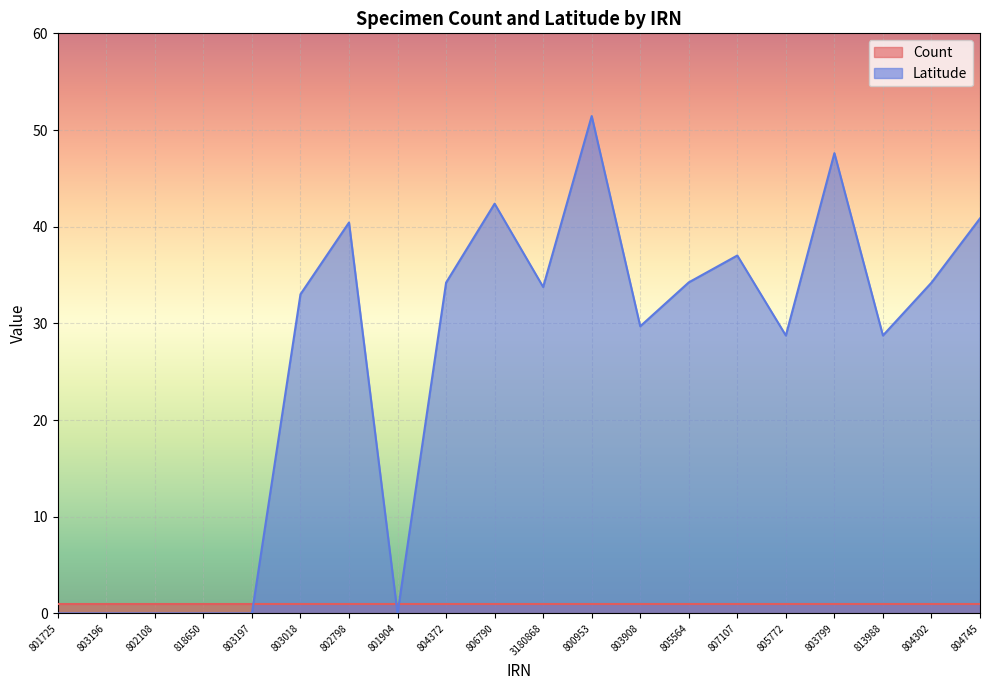

What is the sum of the values at 3180868 and 800953?

85.2